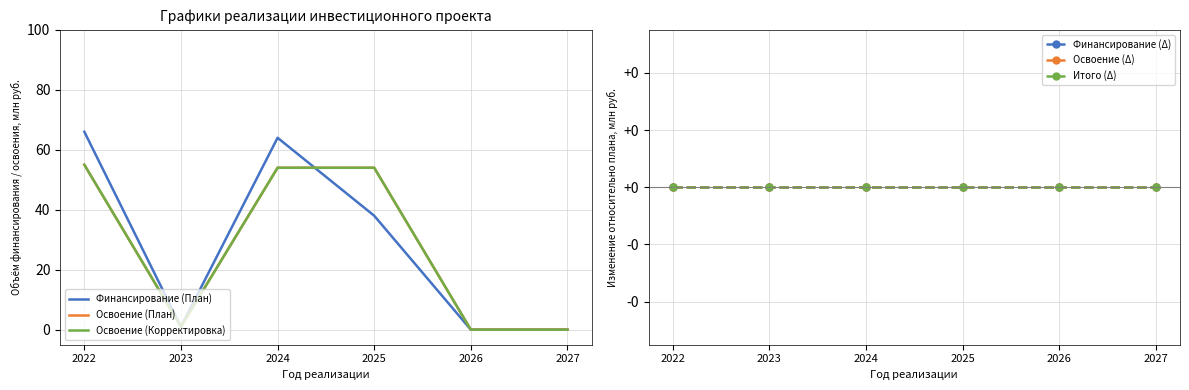

Which has a higher value, 2026 or 2023?

2023